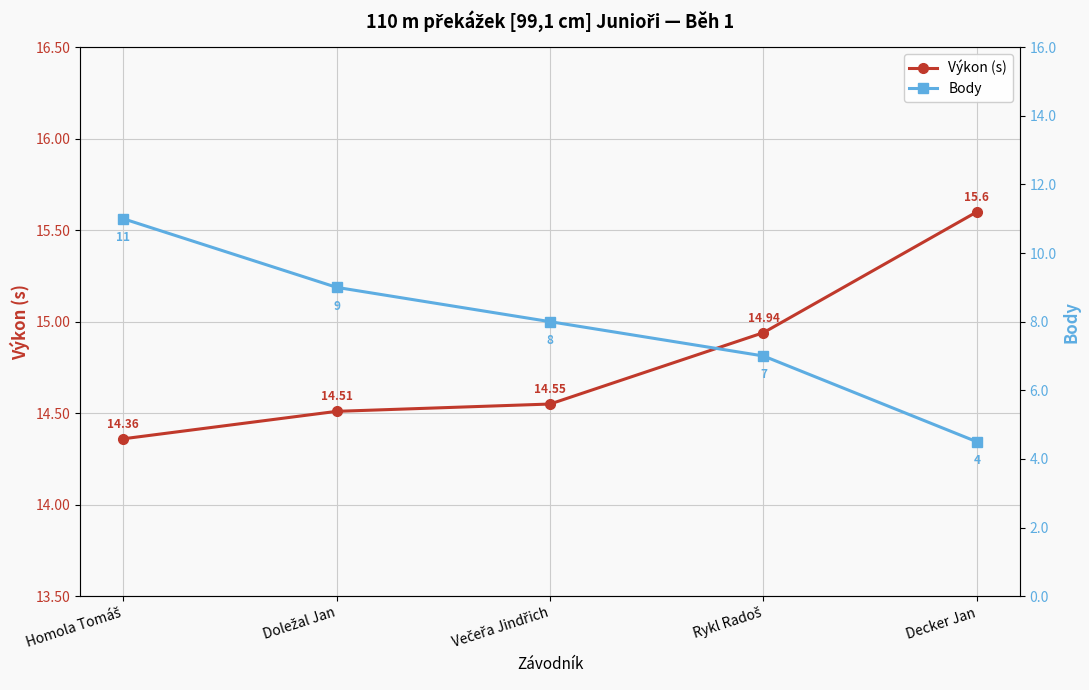

Is the value of Výkon (s) at Decker Jan greater than the value of Body at Večeřa Jindřich?

Yes